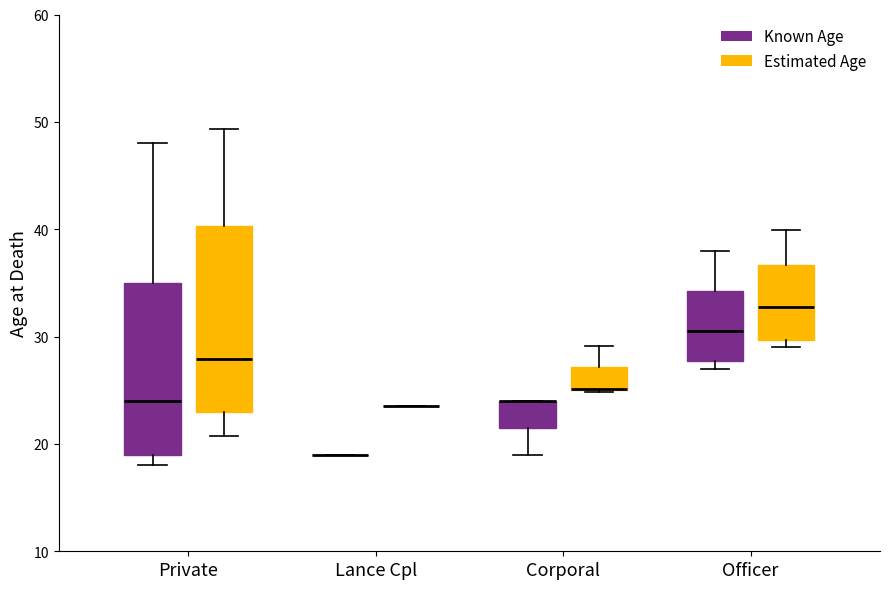

Reading left to right, read every box against the y-axis: the position of its median line, the range the box covers, and the ends of its whiskers. The values are not printed on the chart, so give them approximately, as read against the axis.

Private (Known Age): median 24, box 19 to 35, whiskers 18 to 48
Private (Estimated Age): median 28, box 23 to 40, whiskers 21 to 49
Lance Cpl (Known Age): box collapsed to a line at 19, whiskers 19 to 19
Lance Cpl (Estimated Age): box collapsed to a line at 24, whiskers 24 to 24
Corporal (Known Age): median 24 (drawn on the box's upper edge), box 22 to 24, whiskers 19 to 24
Corporal (Estimated Age): median 25 (drawn on the box's lower edge), box 25 to 27, whiskers 25 to 29
Officer (Known Age): median 31, box 28 to 34, whiskers 27 to 38
Officer (Estimated Age): median 33, box 30 to 37, whiskers 29 to 40